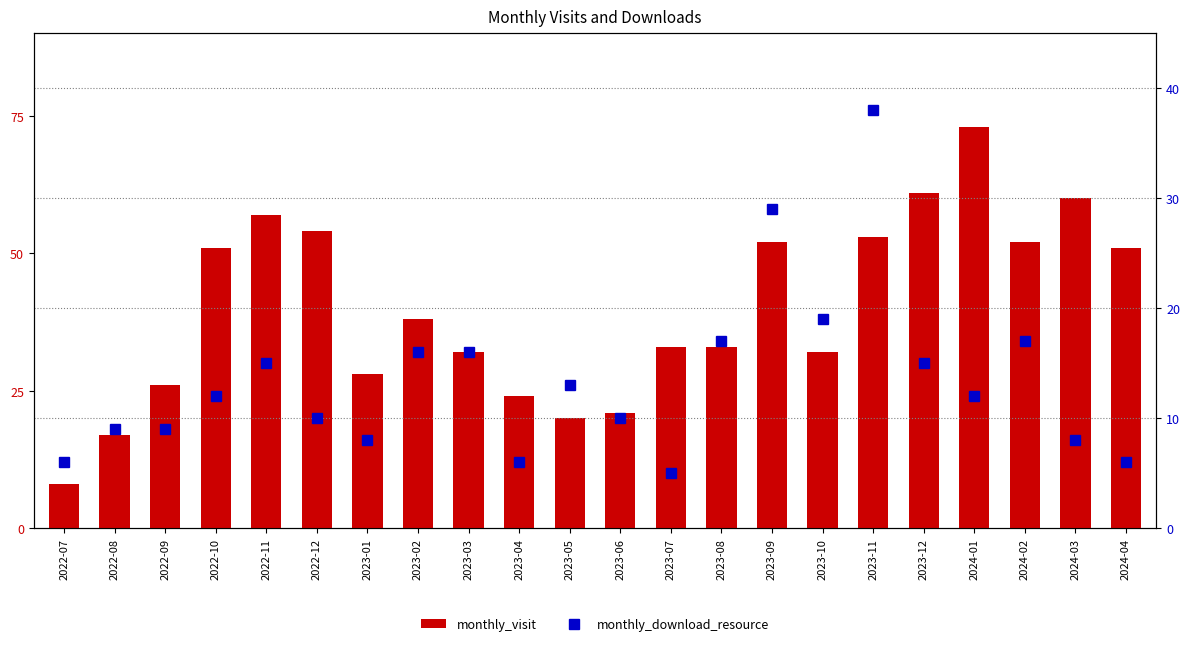

What value does the monthly_download_resource series have at 2022-08?

9